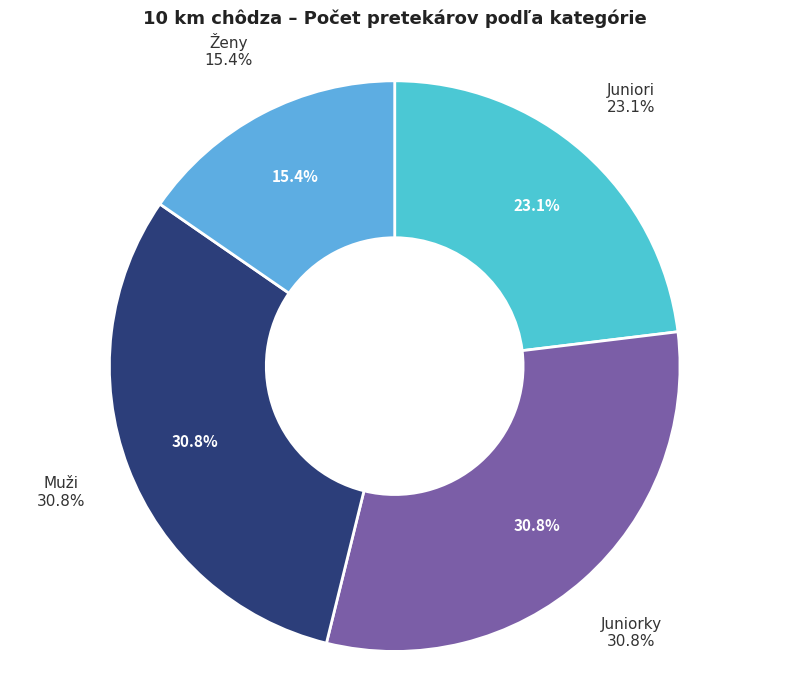

To the nearest percent, what percentage of the pie is Muži?

31%